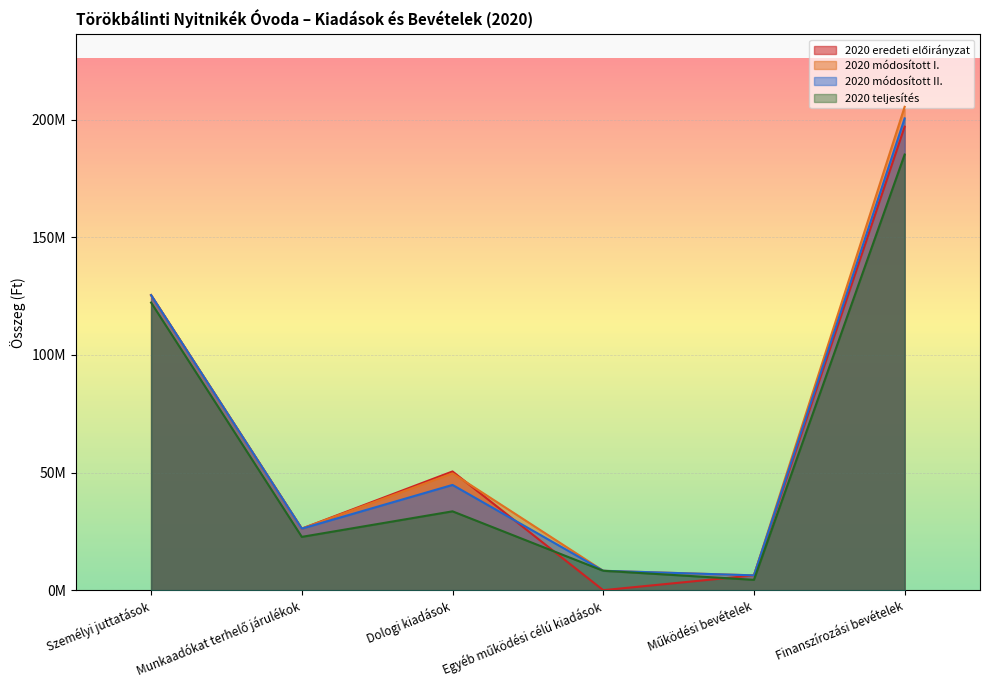

Where is the first local maximum for 2020 teljesítés?

Dologi kiadások